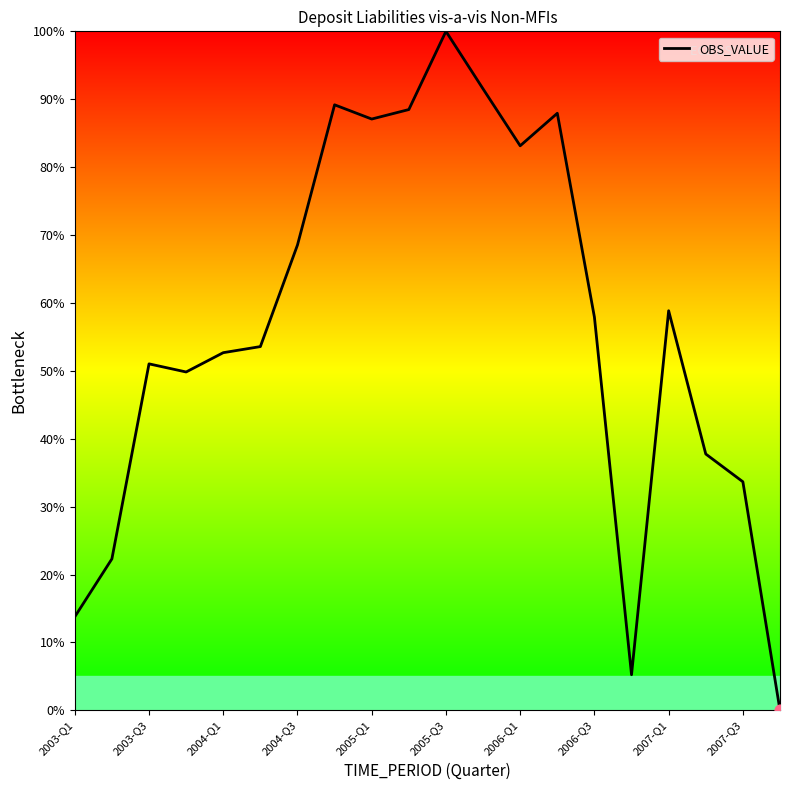

What is the greatest value displayed?

100.0